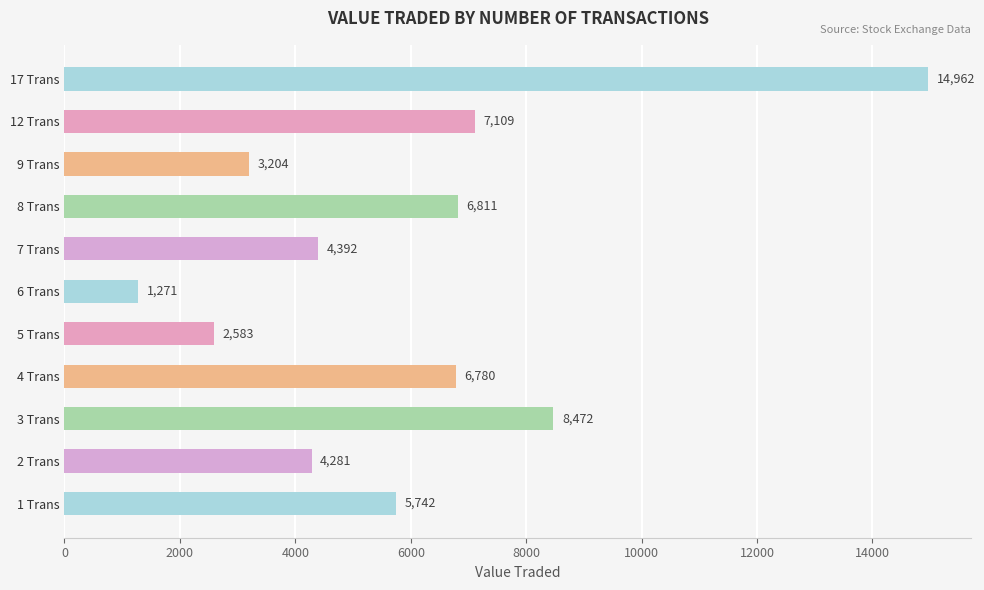

Rank the categories by value from highest to lowest.

17 Trans, 3 Trans, 12 Trans, 8 Trans, 4 Trans, 1 Trans, 7 Trans, 2 Trans, 9 Trans, 5 Trans, 6 Trans